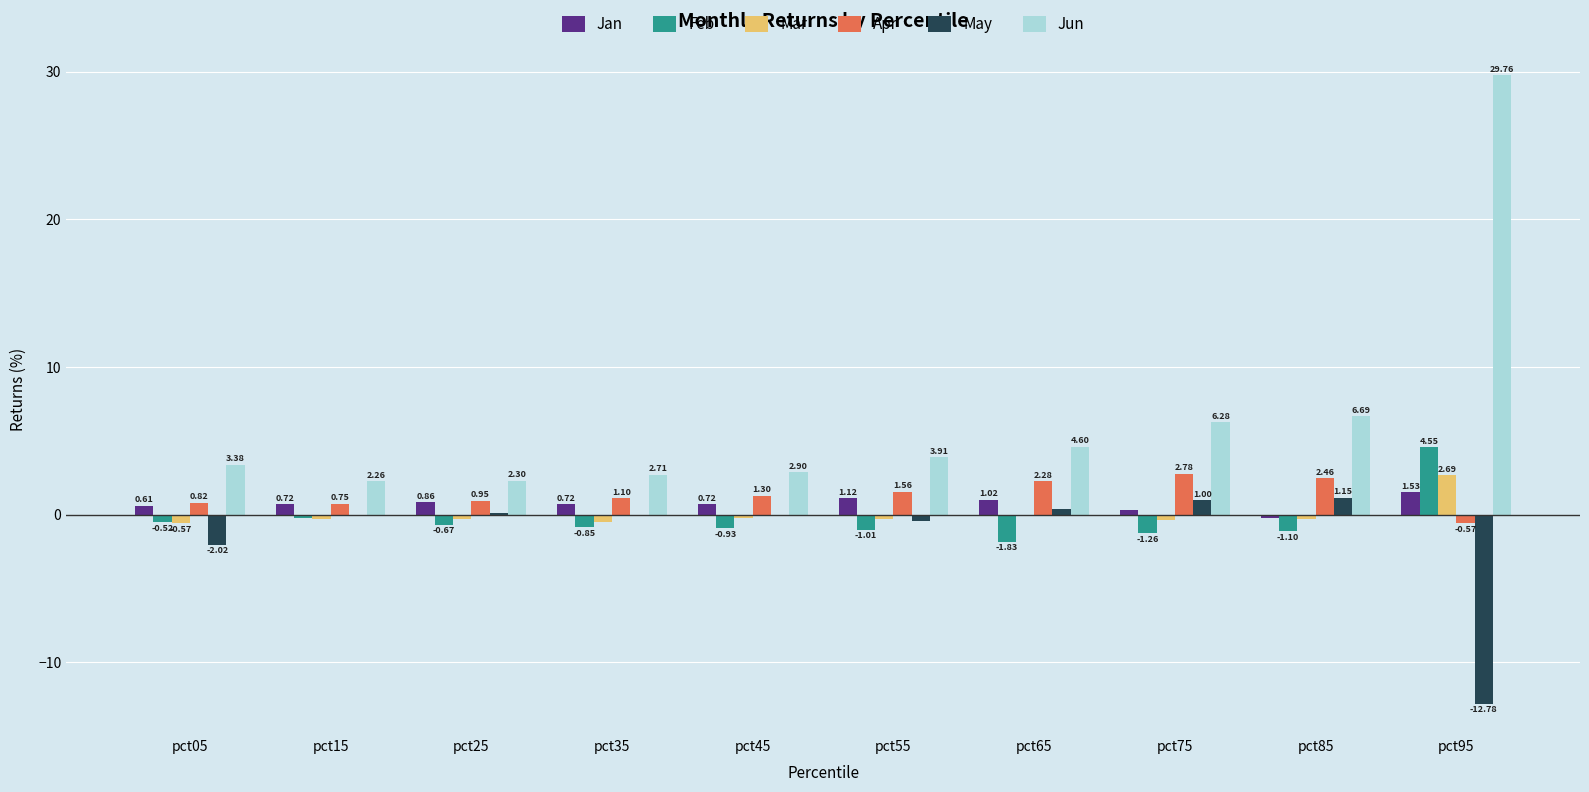

At which label is Jun closest to 16?

pct85